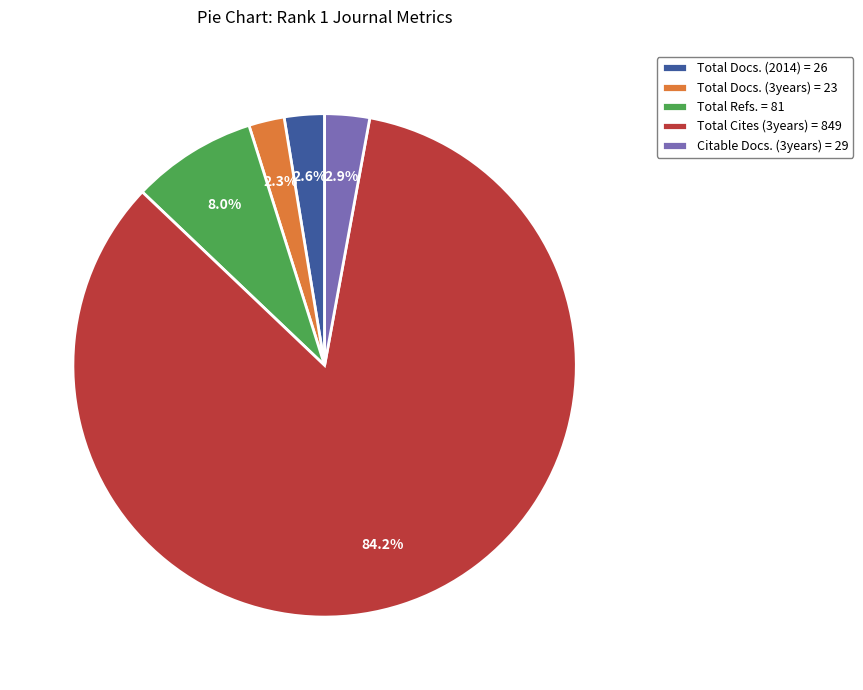

Which has a higher value, Total Docs. (2014) = 26 or Total Cites (3years) = 849?

Total Cites (3years) = 849